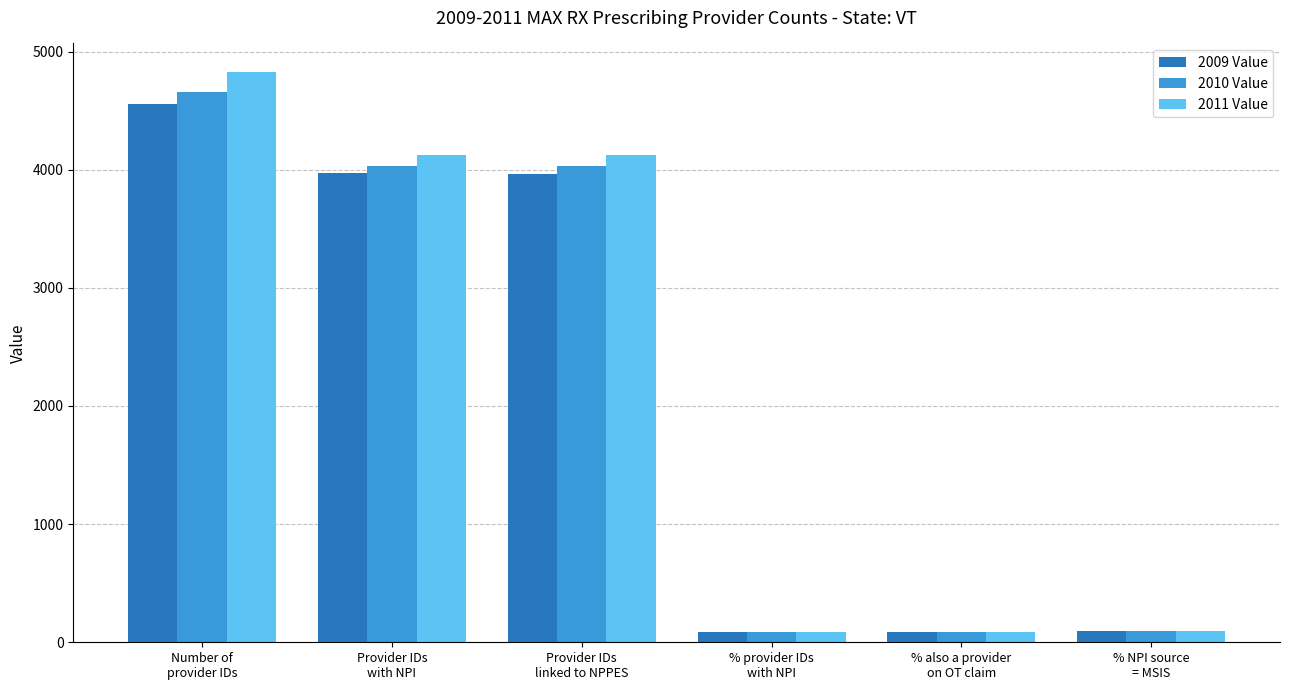

At which label does 2010 Value reach its peak?

Number of
provider IDs